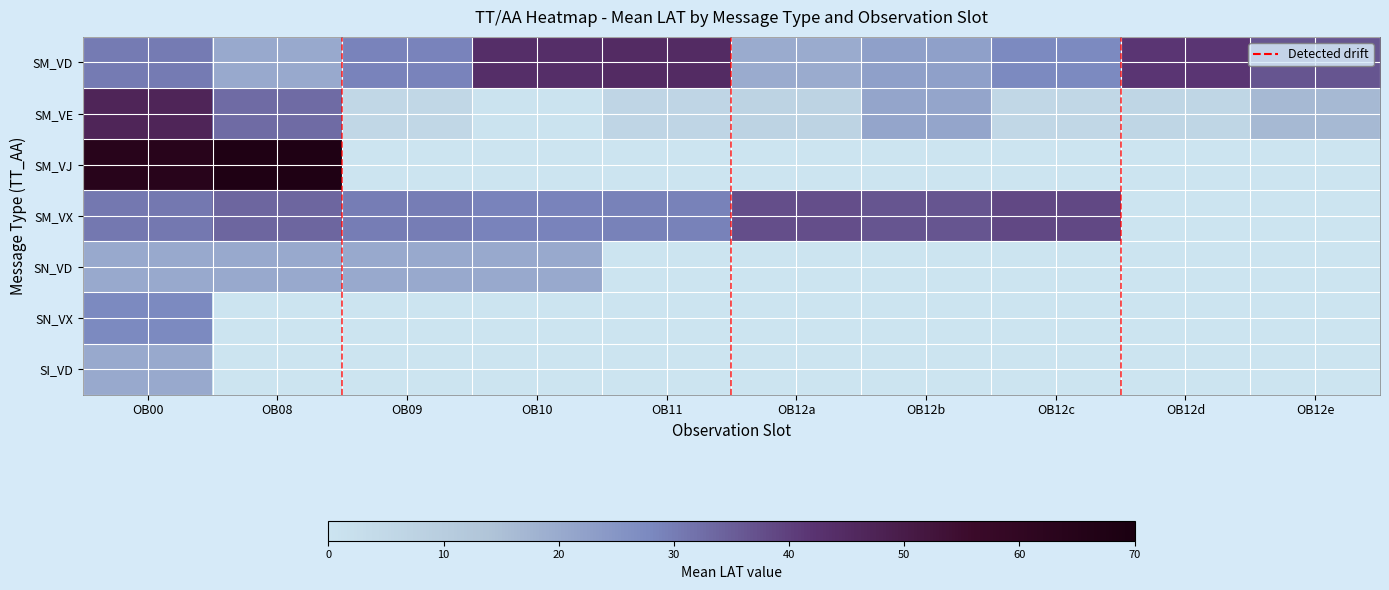

What is the spread (max minus min) of values at OB10?

44.0